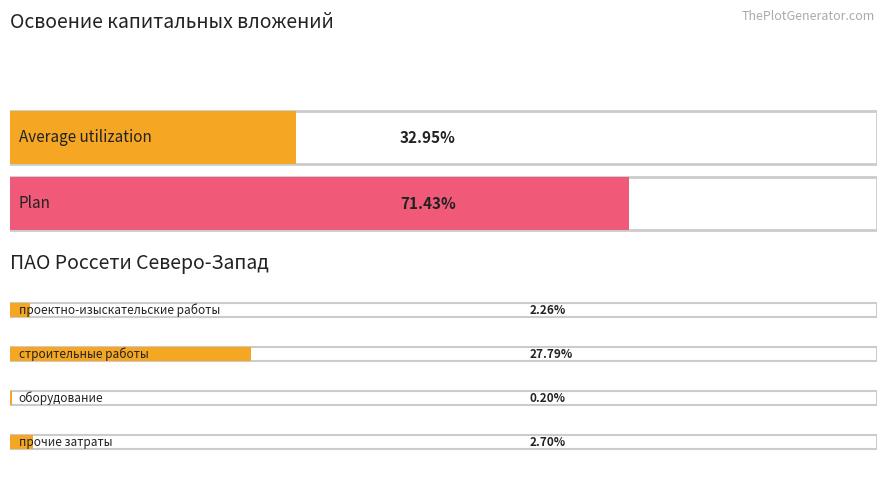

Between проектно-изыскательские работы and строительные работы, which is larger?

строительные работы